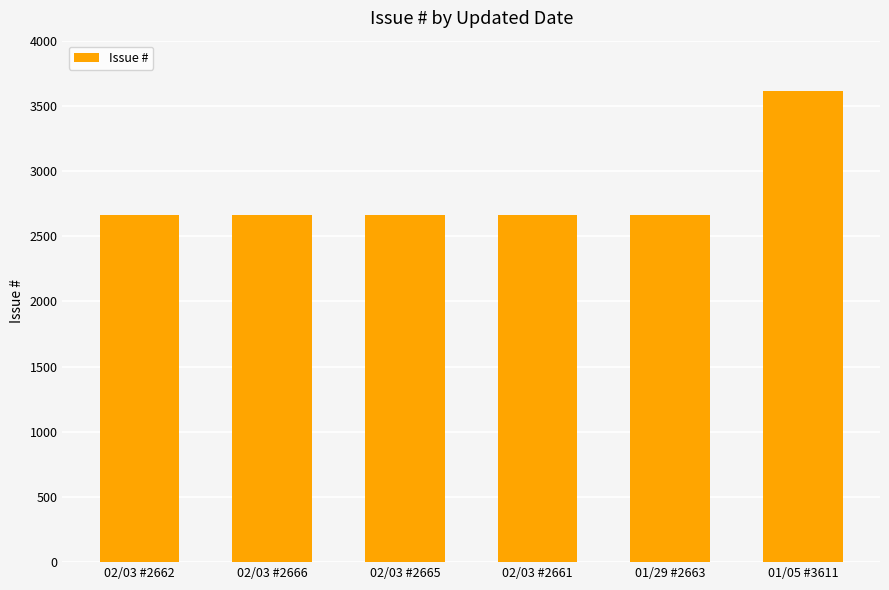

What is the difference between the second highest and minimum values?

5